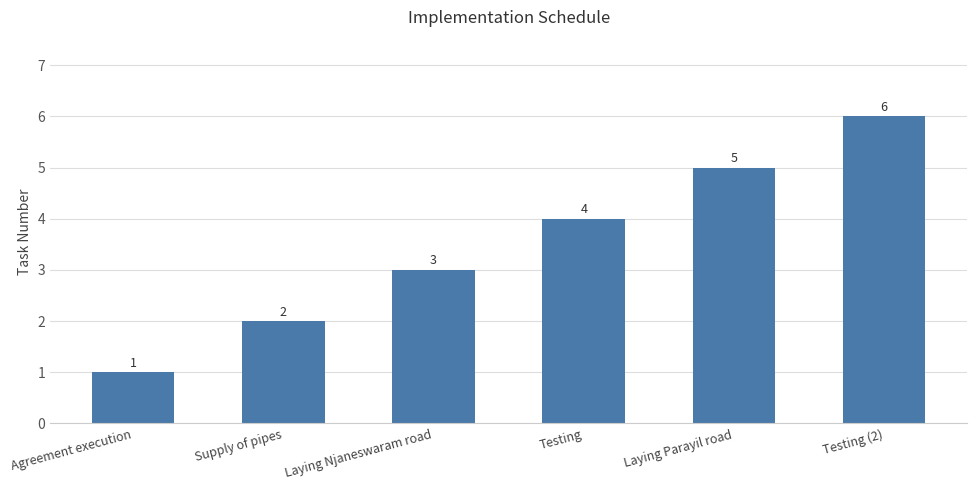

What position from the left is Supply of pipes?

2